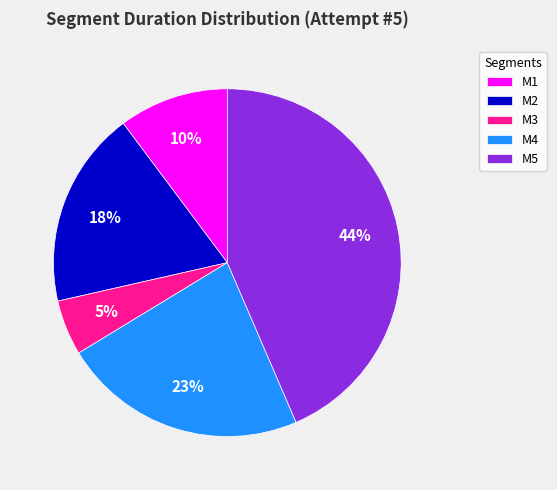

How many slices are in this pie chart?

5